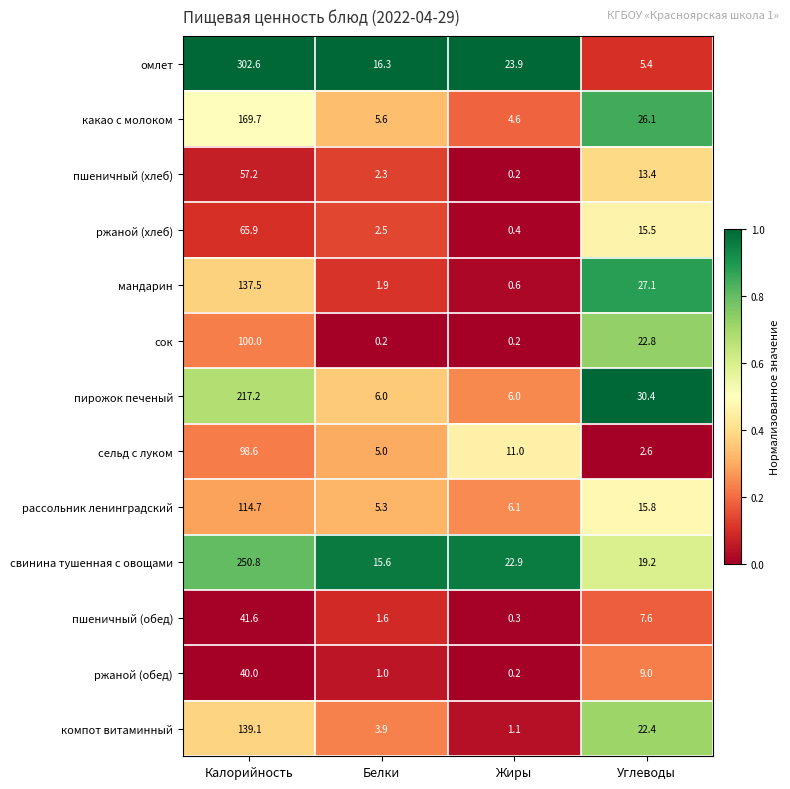

What is the difference between the highest and lowest values at Калорийность?

262.6